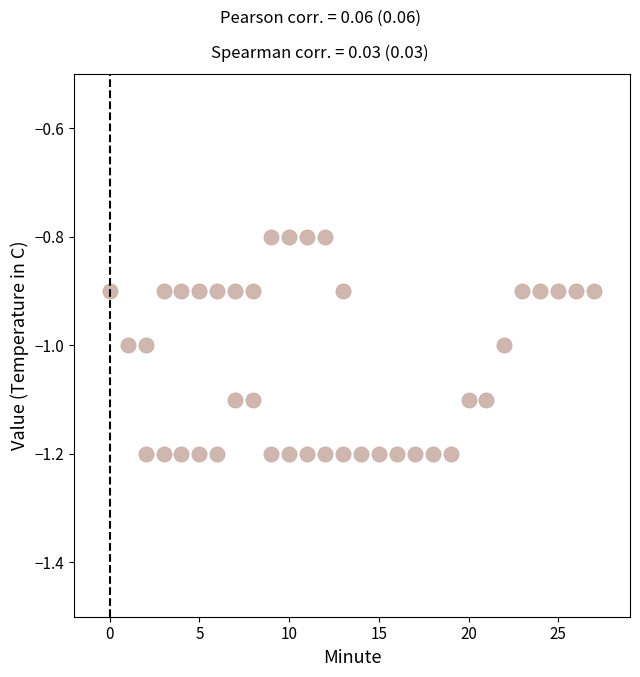

What is the range of Y values (max minus min)?

0.4